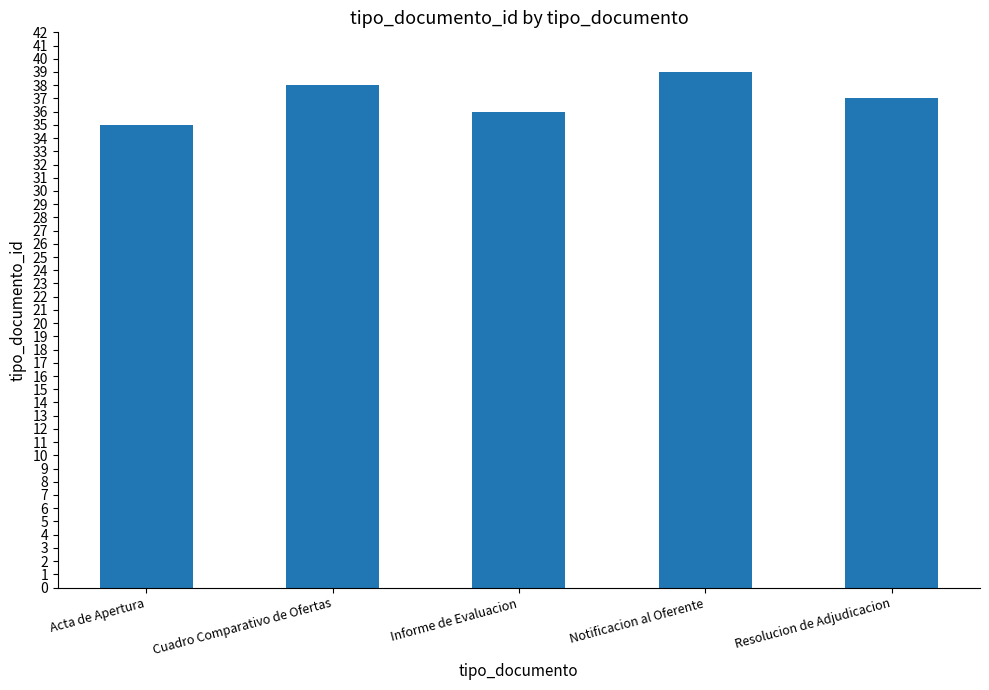

What is the average value?

37